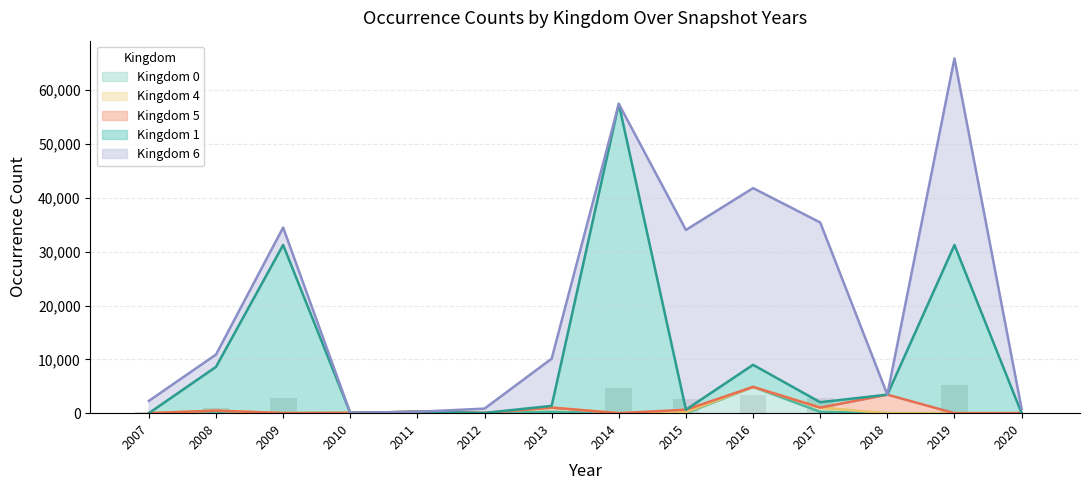

What is the average value of the kingdom_4 series?

466